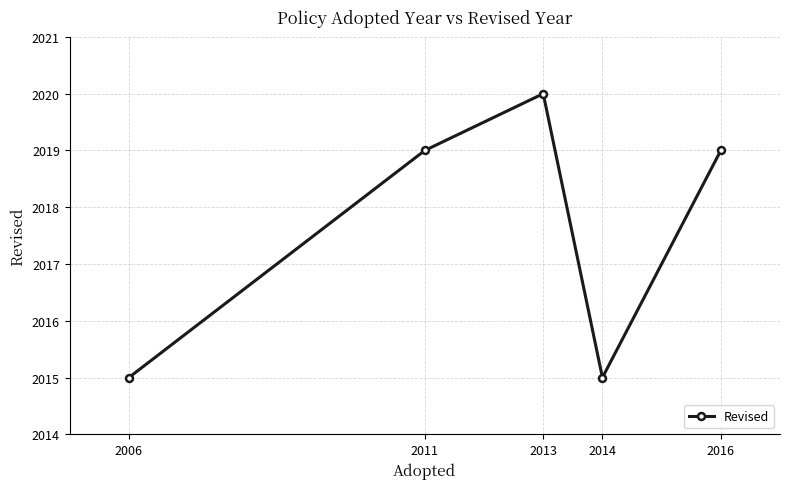

How many points are higher than both their immediate neighbors (excluding endpoints)?

1